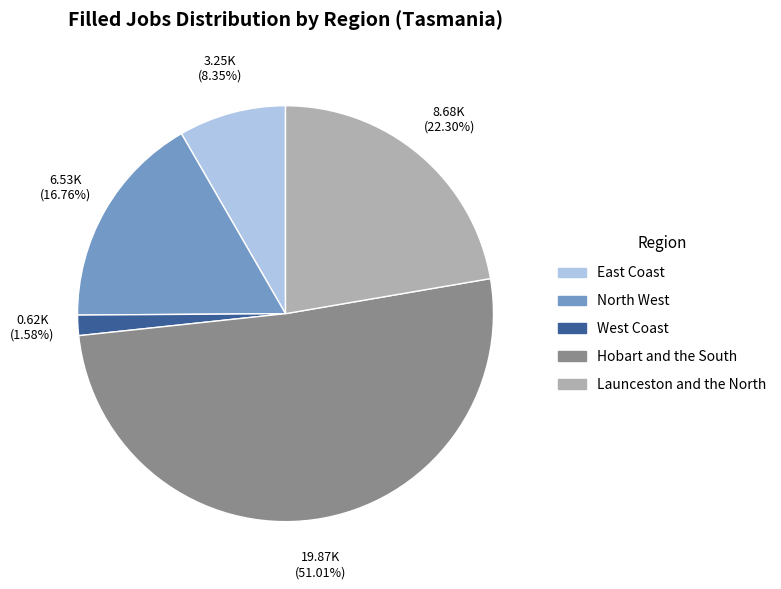

What is the total percentage of East Coast and North West?

25.1%